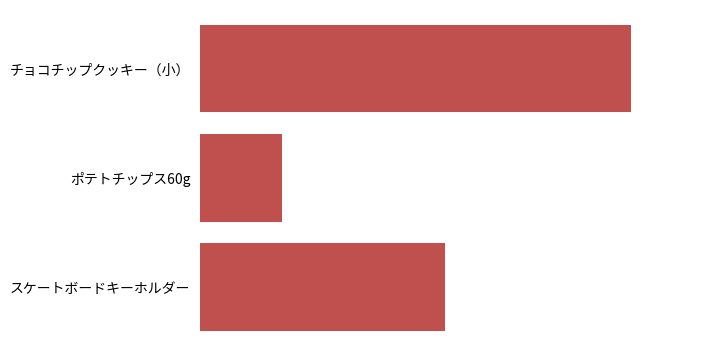

Rank the categories by value from lowest to highest.

ポテトチップス60g, スケートボードキーホルダー, チョコチップクッキー（小）